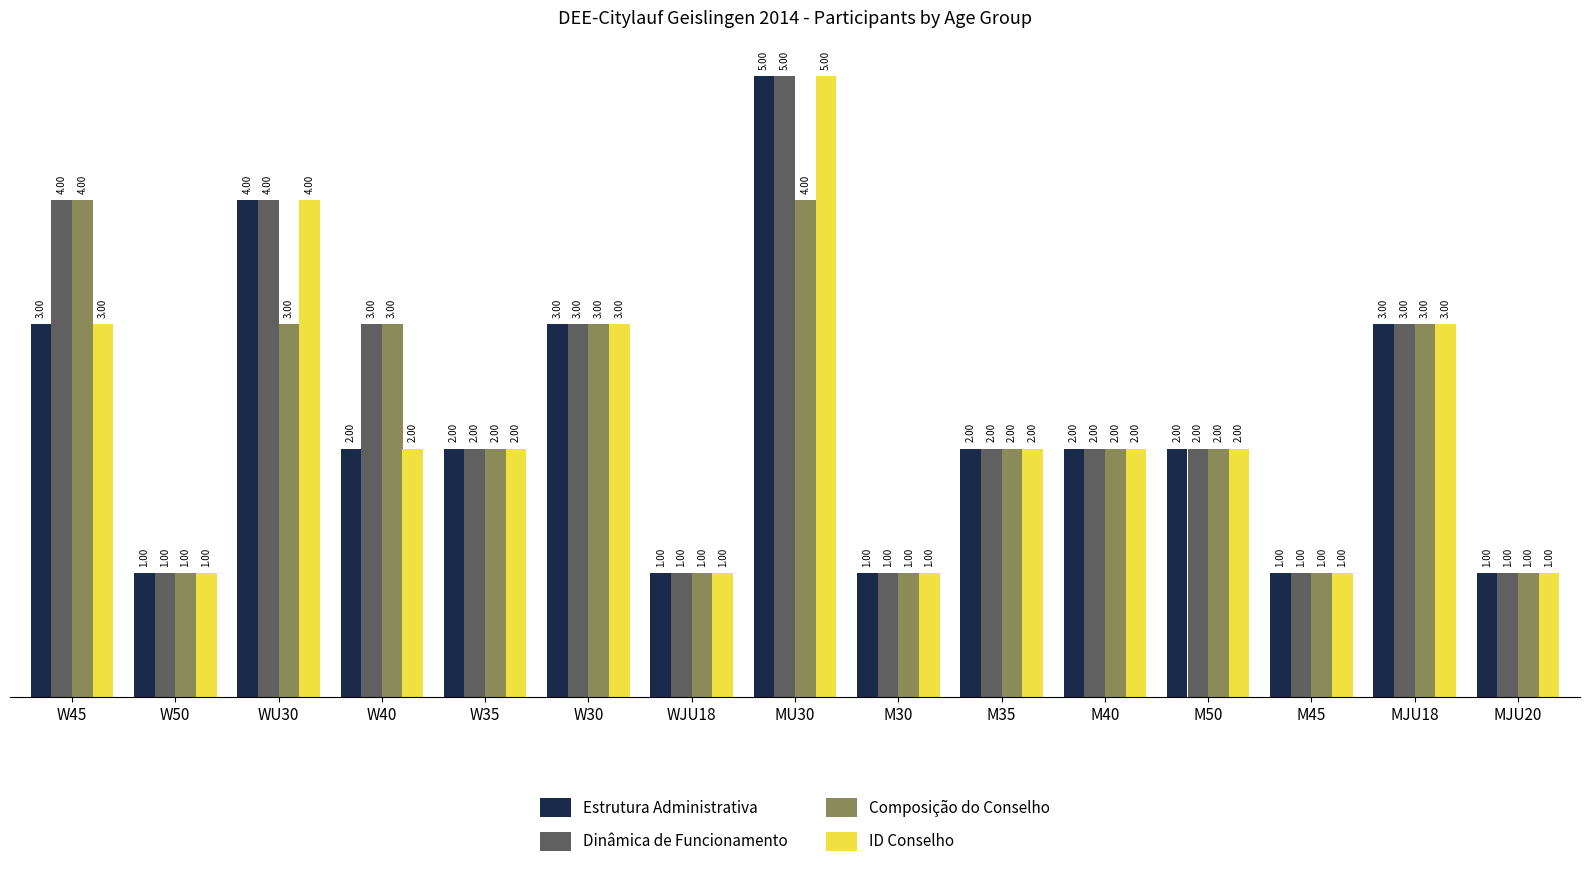

At which category is the sum across all series the highest?

MU30